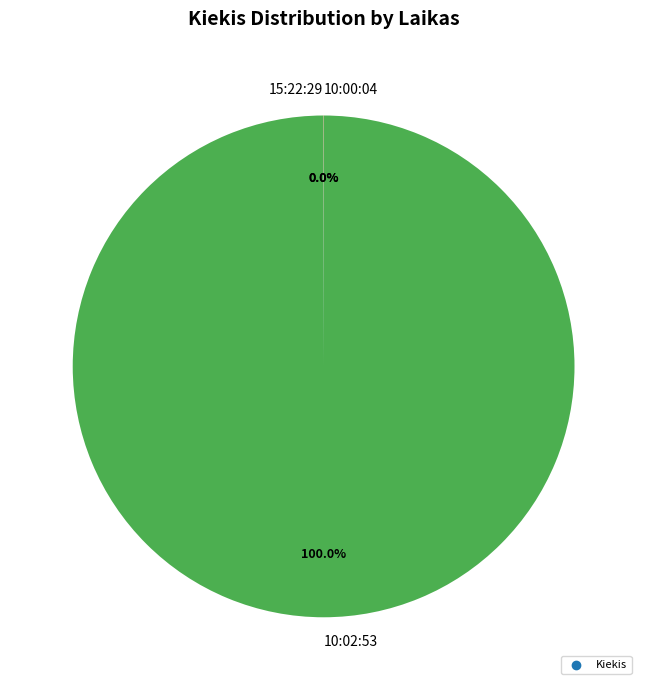

Which slice represents more than half of the pie?

10:02:53